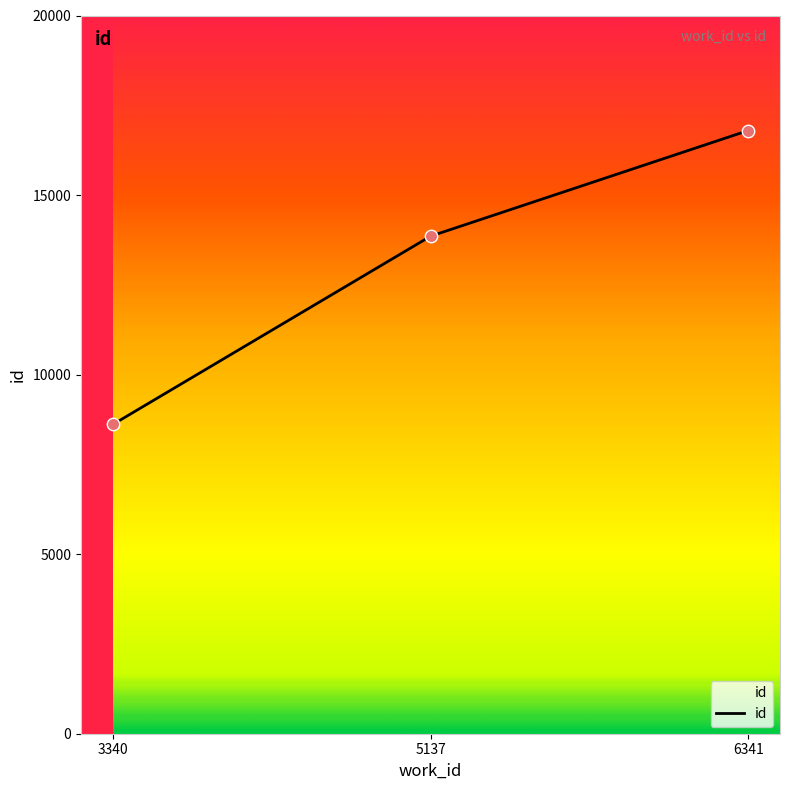

What is the ratio of the value at 6341 to the value at 3340?

2.0